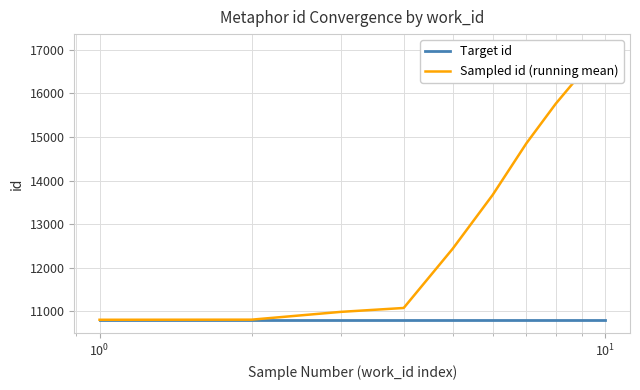

Reading left to right, what are all the values shown in this chart?

Target id: 10808.0	10808.0	10808.0	10808.0	10808.0	10808.0	10808.0	10808.0	10808.0	10808.0
Sampled id (running mean): 10808.0	10810.5	10988.7	11078.5	12435.6	13669.3	14855.3	15760.8	16466.7	17043.5